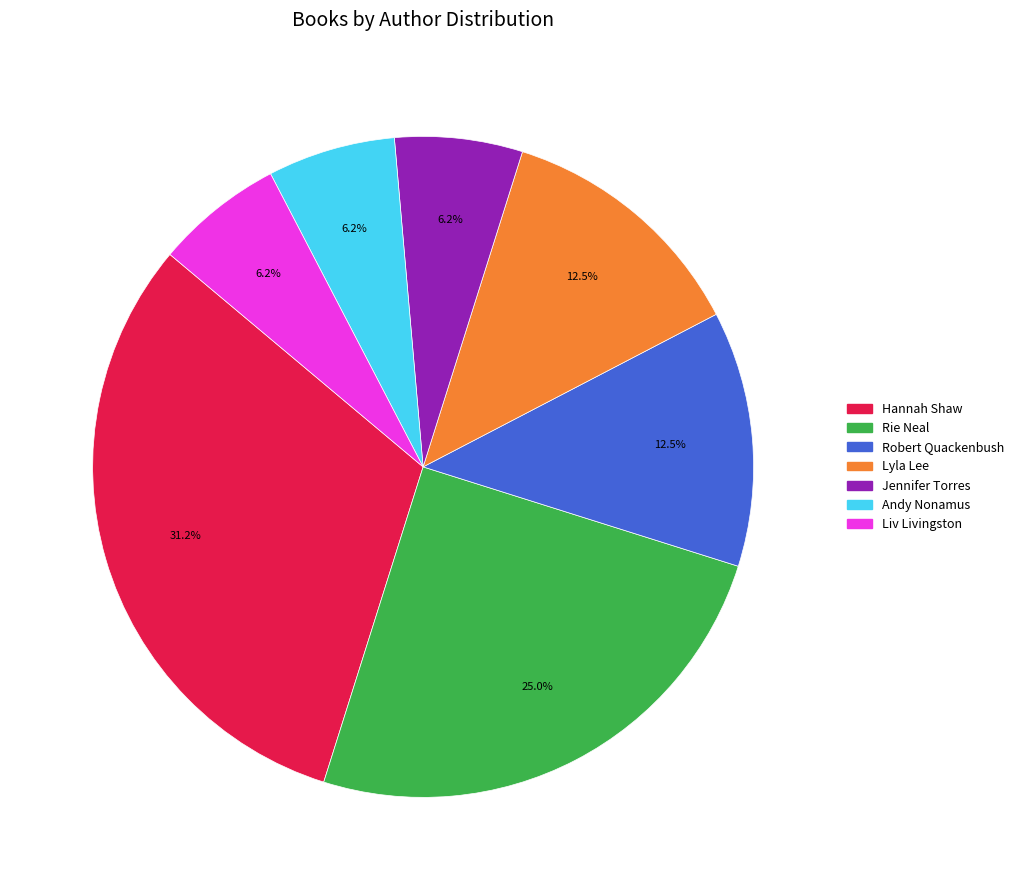

How many segments does this pie chart have?

7